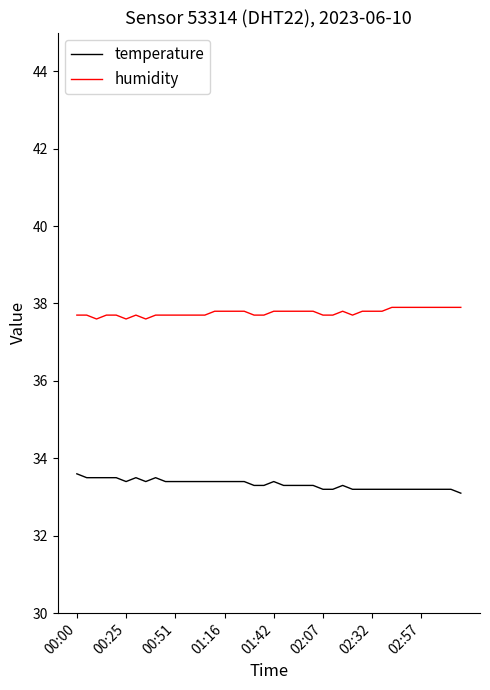

List the series in order of their peak value, lowest first.

temperature, humidity